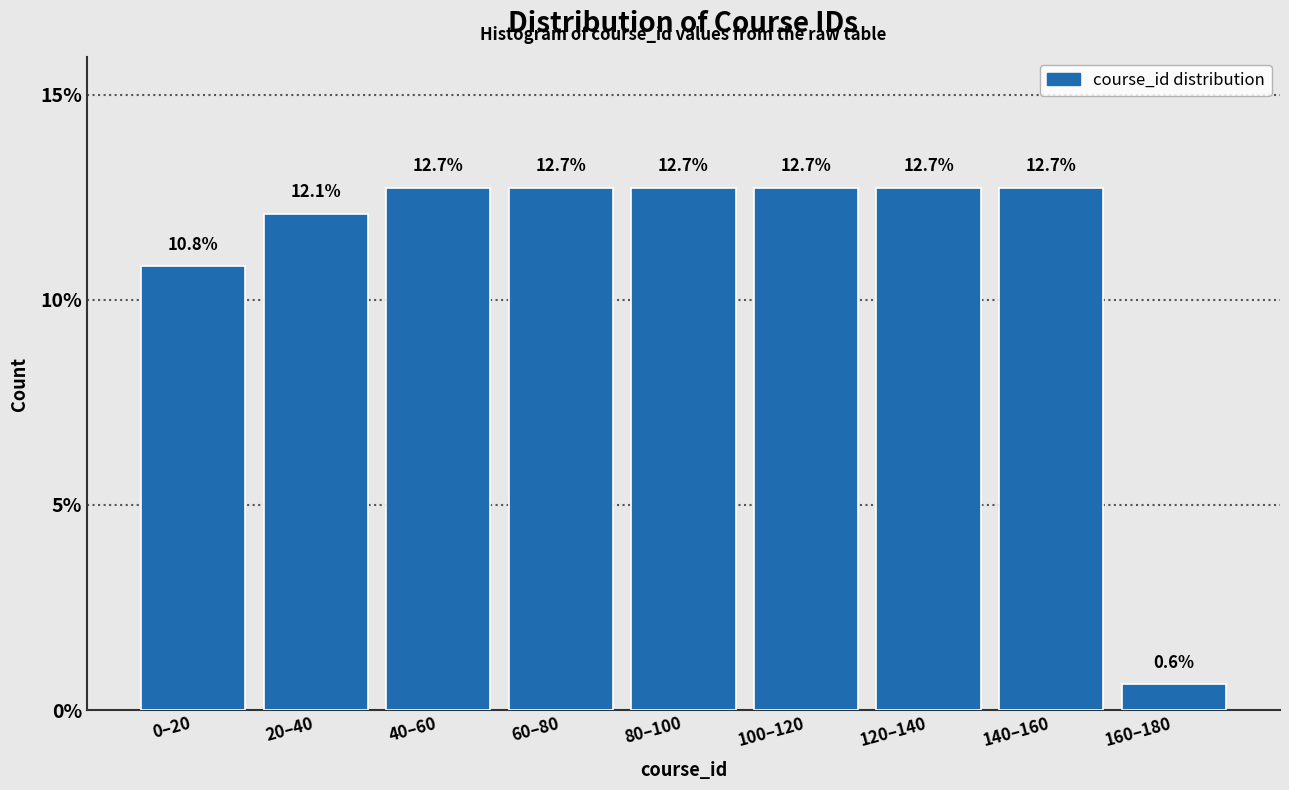

Reading left to right, transcribe all the data shown in this chart.

0–20=10.8	20–40=12.1	40–60=12.7	60–80=12.7	80–100=12.7	100–120=12.7	120–140=12.7	140–160=12.7	160–180=0.6